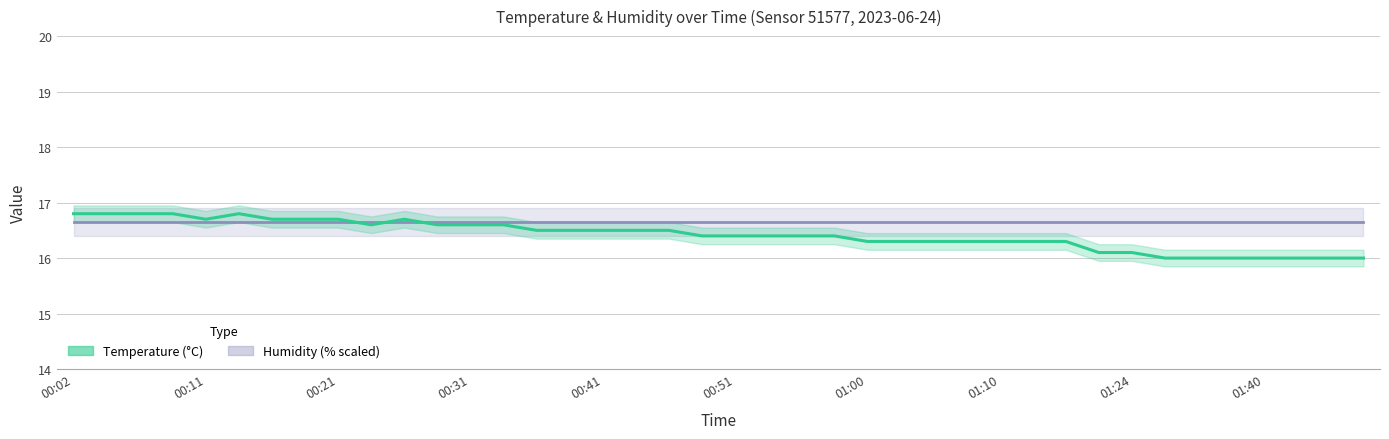

At which label is the value closest to 16?

01:32